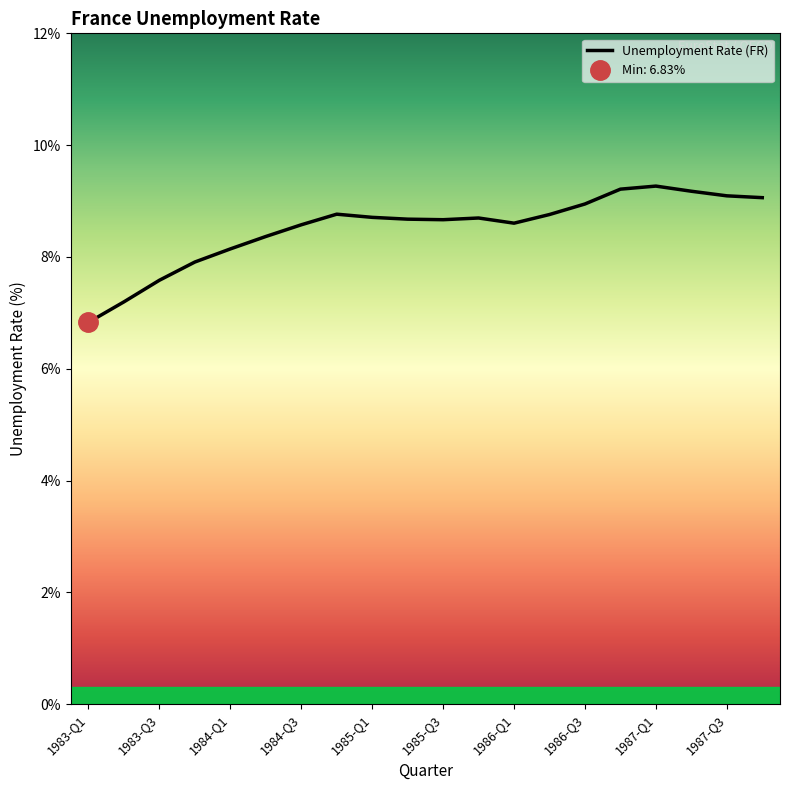

What is the sum of all values?

170.2